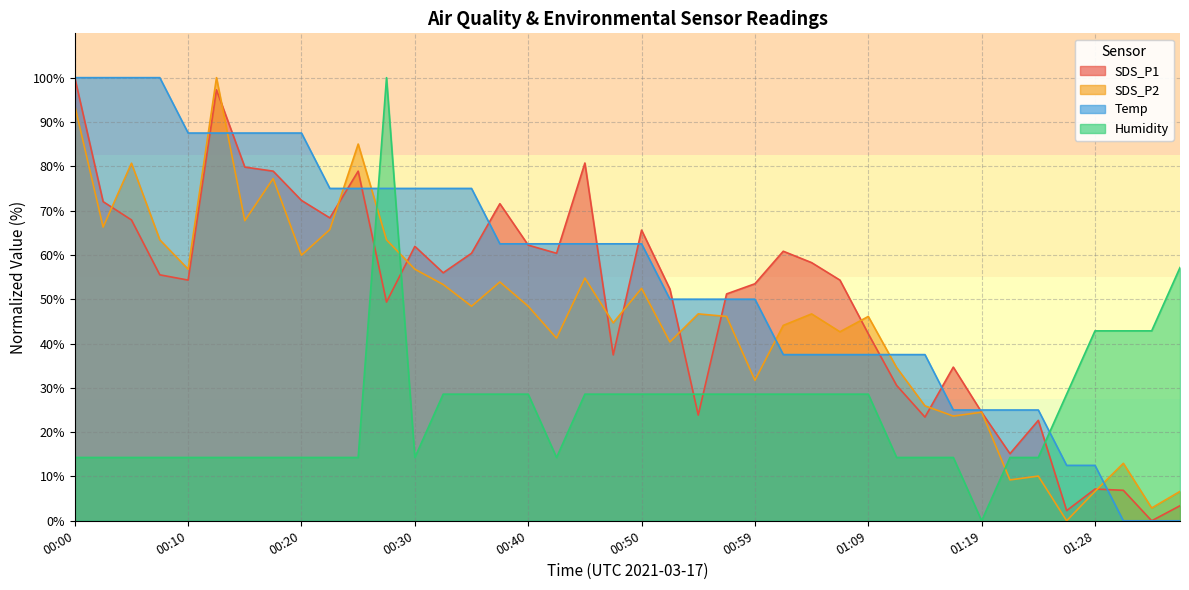

Does the chart have visible grid lines?

Yes